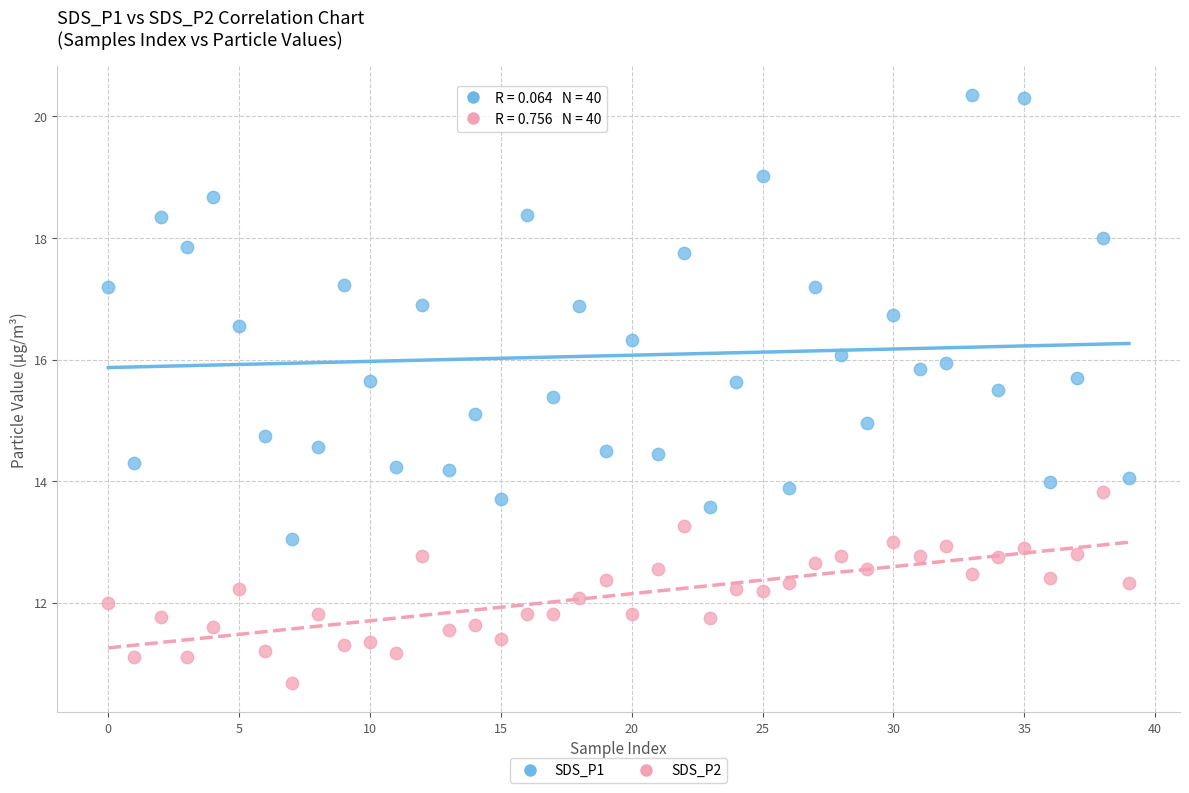

Across all data points, what is the range of Y values (max minus min)?

9.7